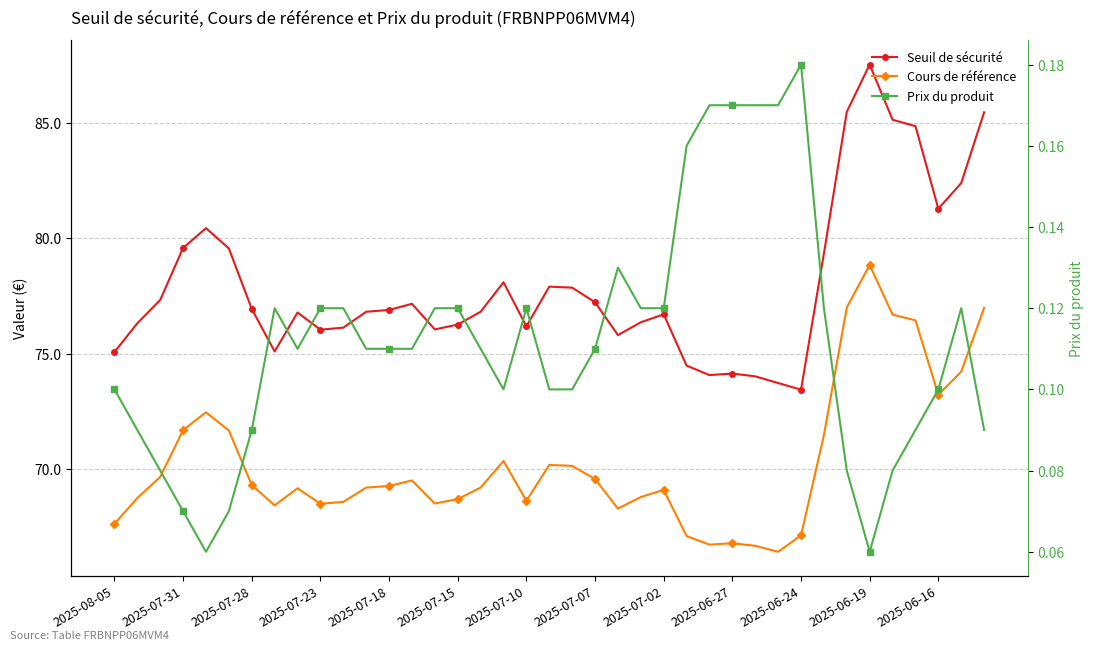

Which series has the widest spread of values?

Seuil de sécurité